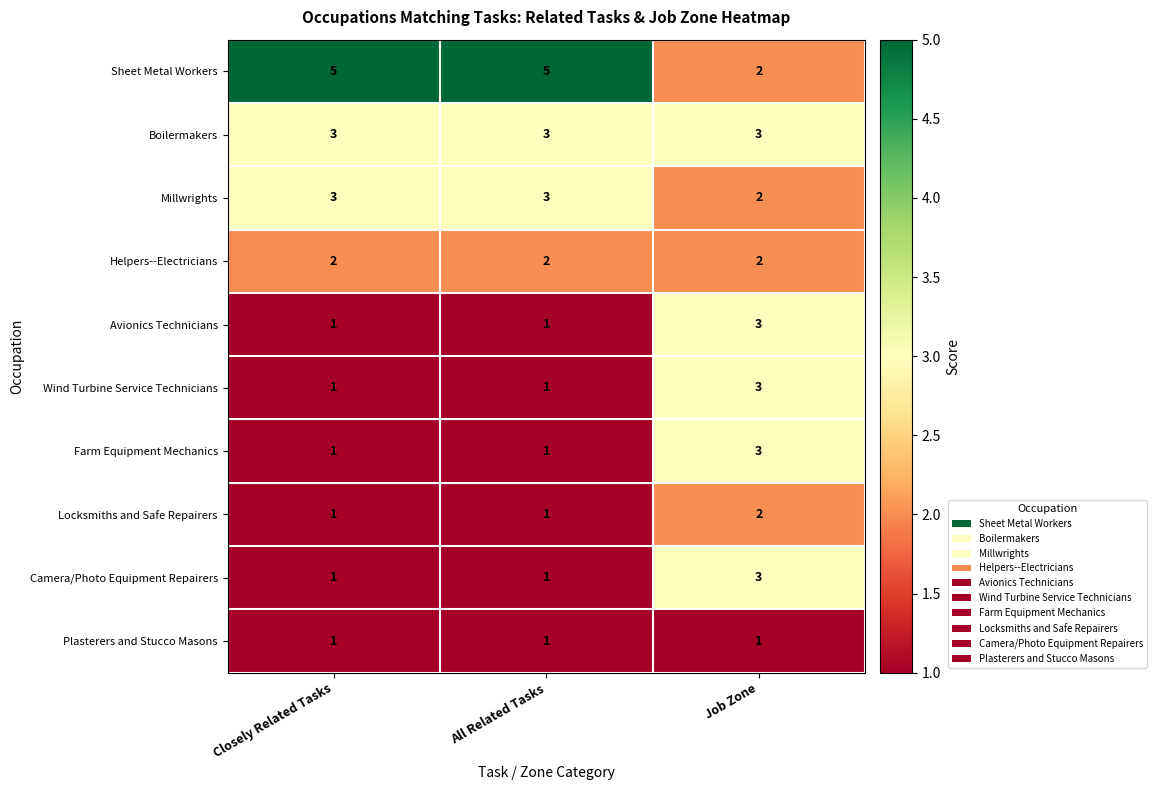

What value does the Sheet Metal Workers series have at Closely Related Tasks?

5